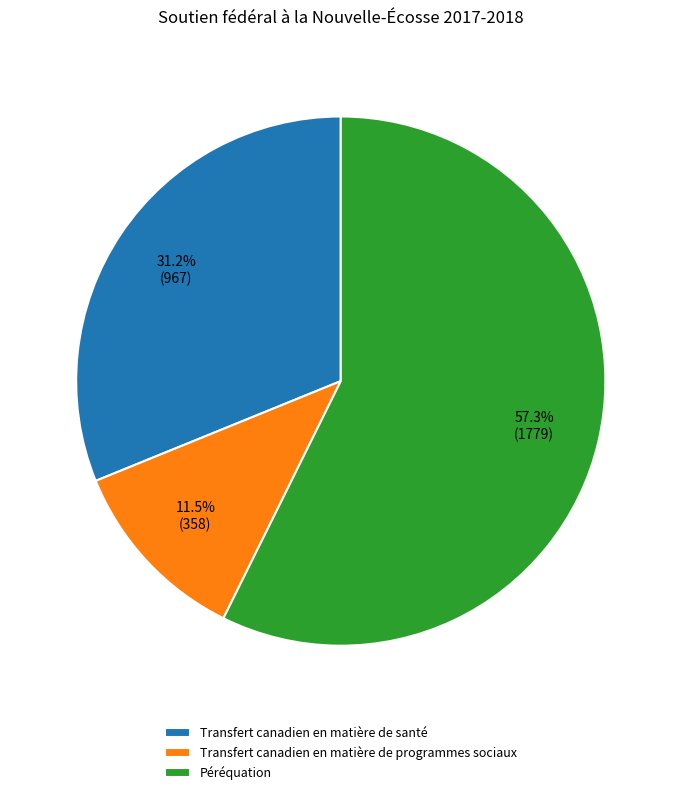

Does Transfert canadien en matière de programmes sociaux account for over 50% of the chart?

No